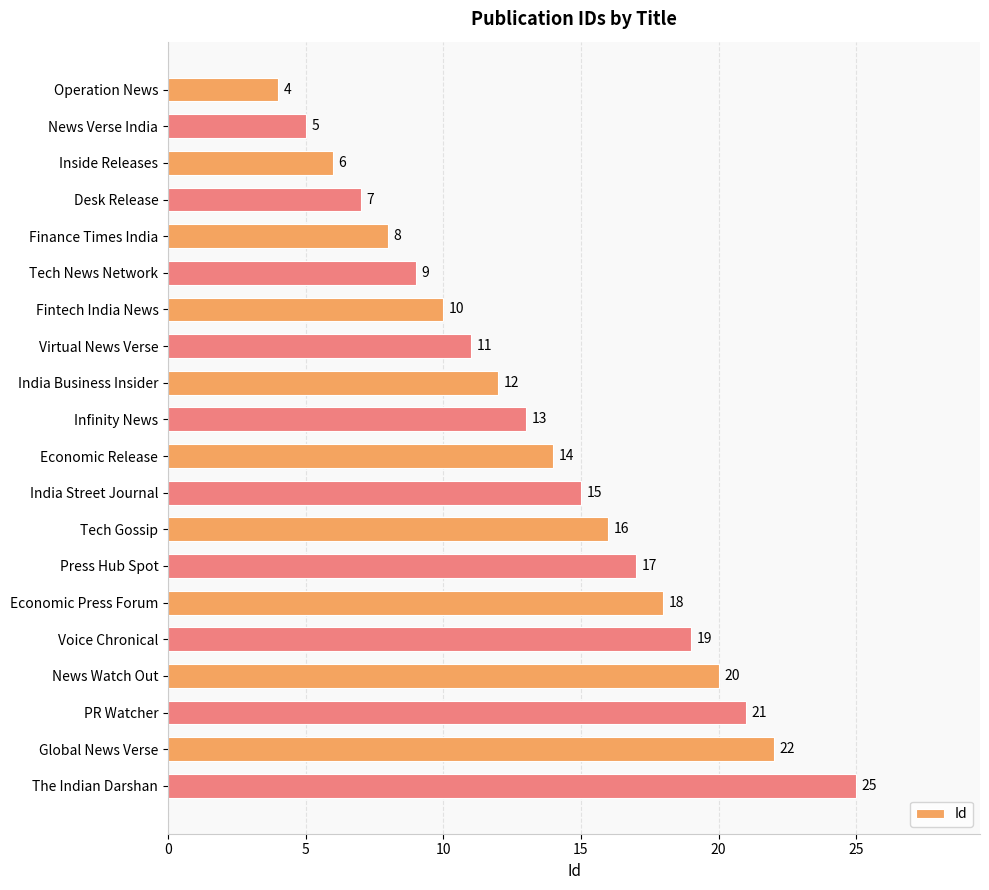

How many categories are shown in the chart?

20